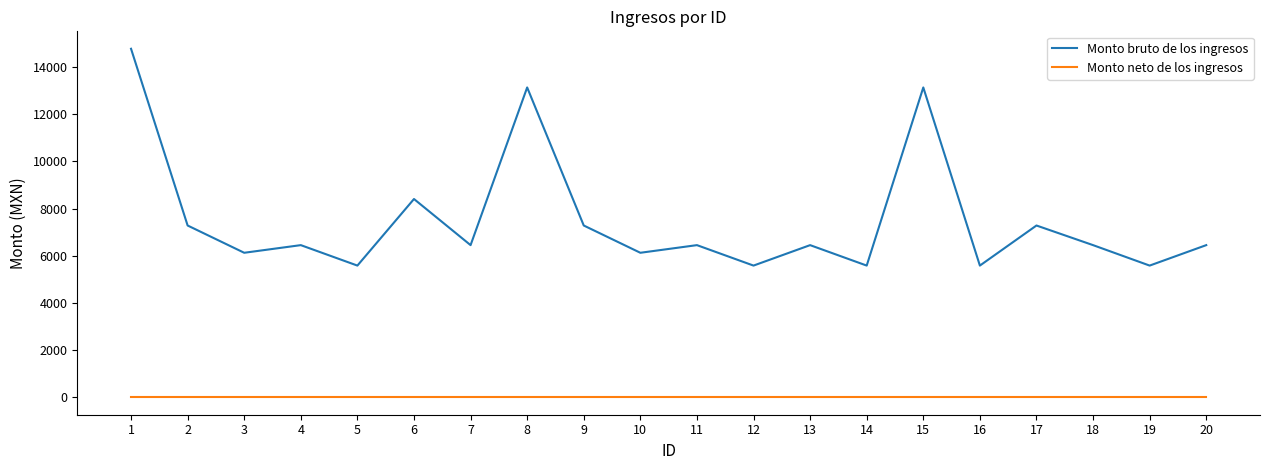

The value of Monto bruto de los ingresos at 19 is 8814. True or false?

False